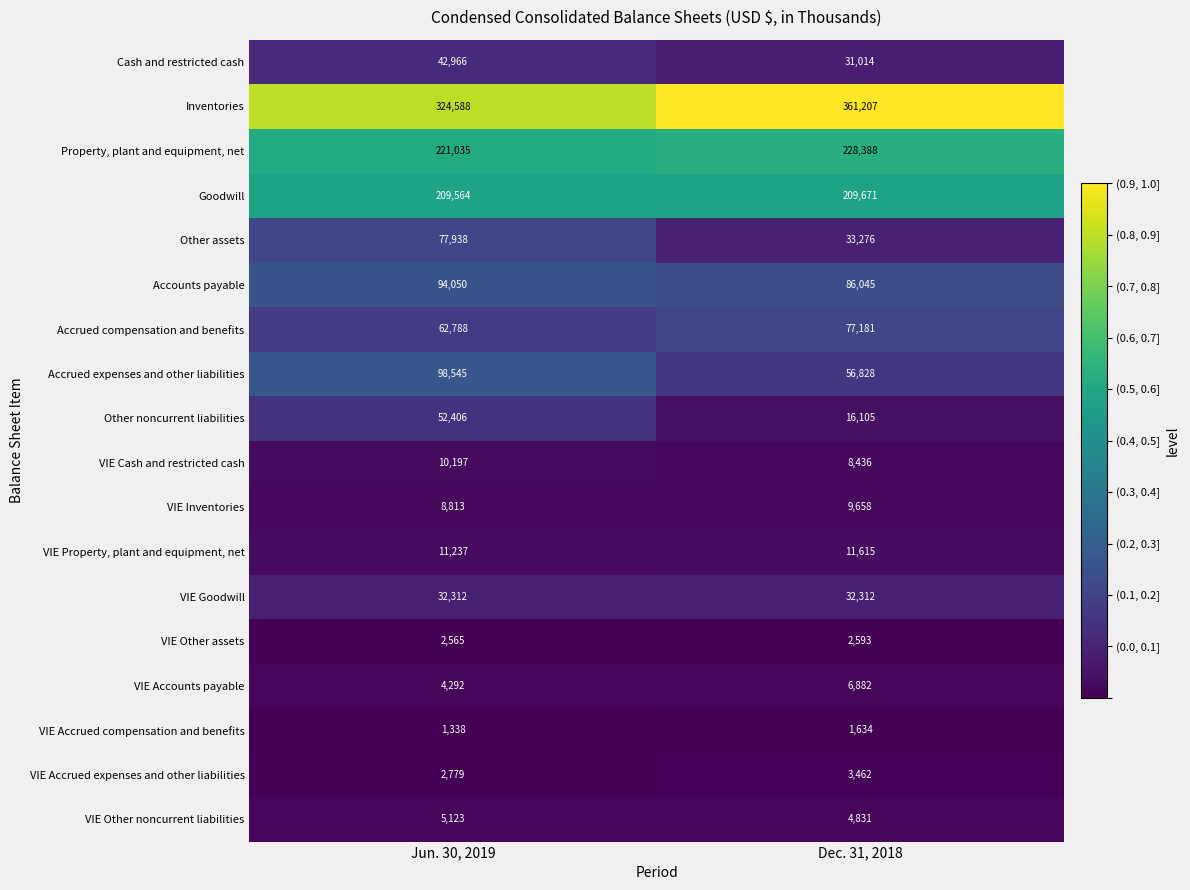

Is it true that VIE Inventories equals 9658 at Dec. 31, 2018?

True